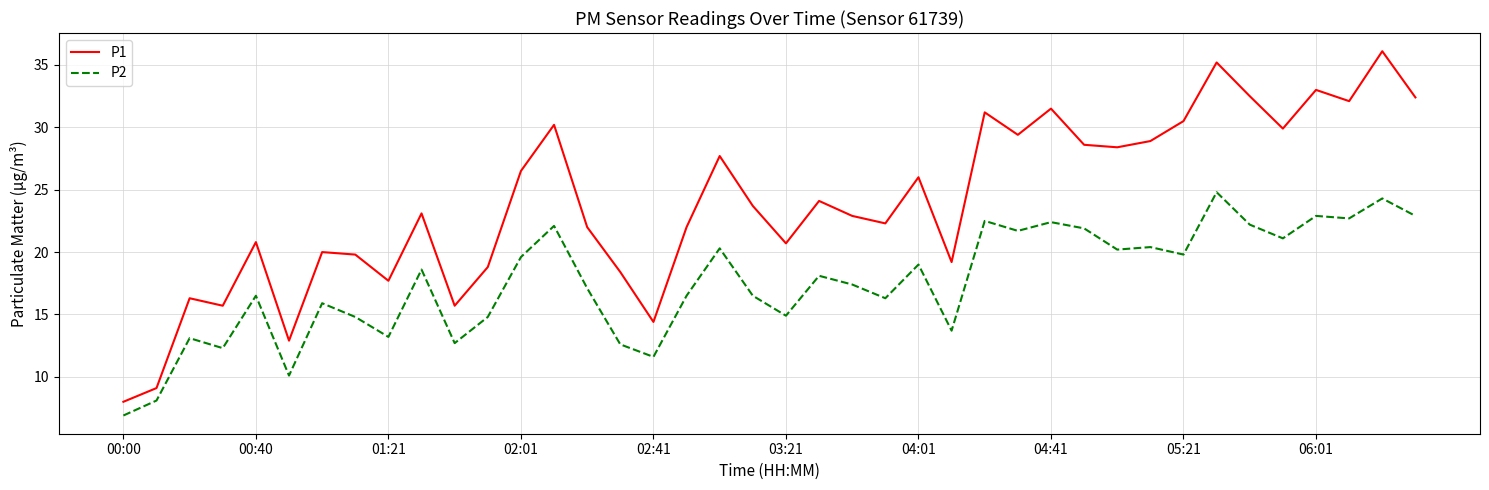

What is the highest value of the P1 series?

36.1